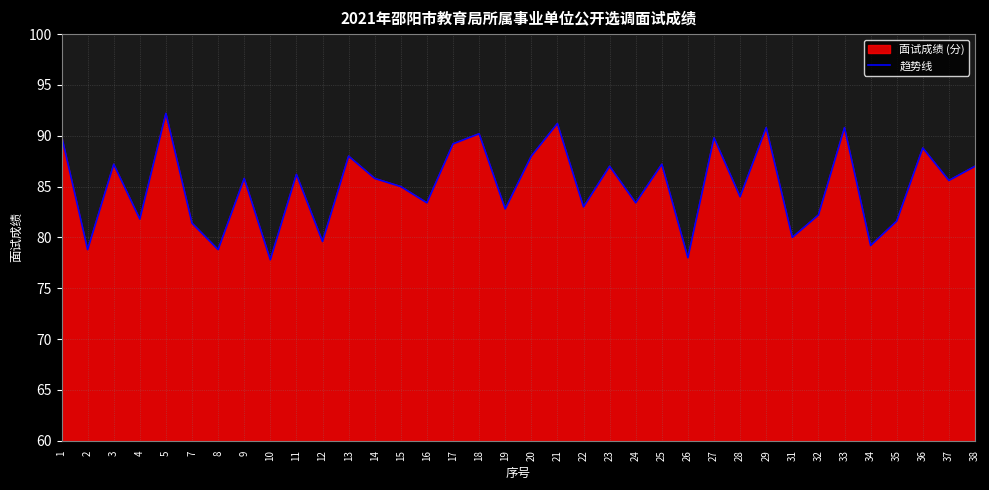

What is the smallest value displayed?

77.8